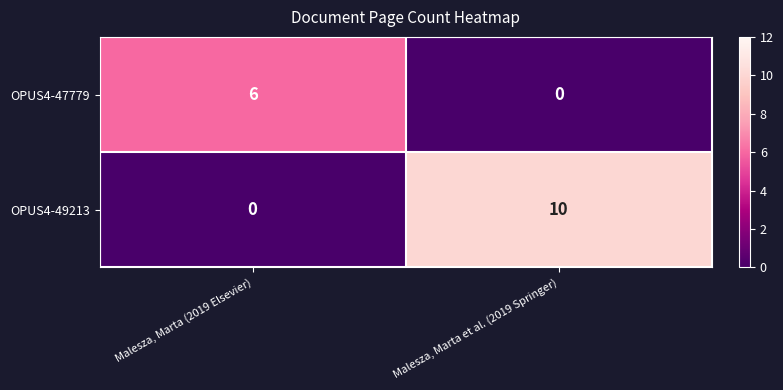

What is the greatest value displayed?

10